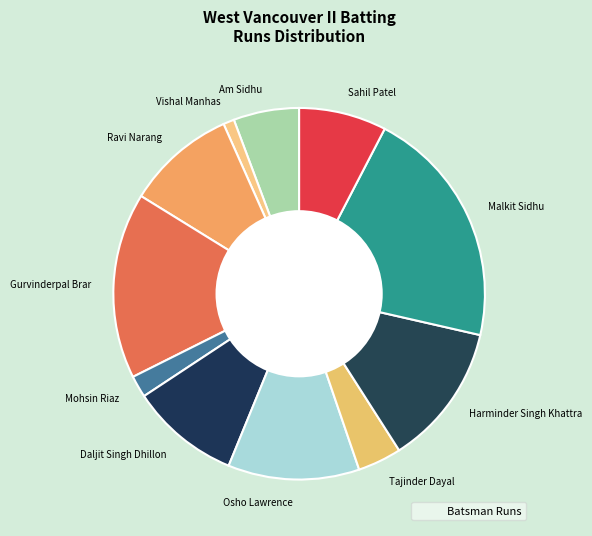

Do Tajinder Dayal and Gurvinderpal Brar together represent more than half of the pie?

No